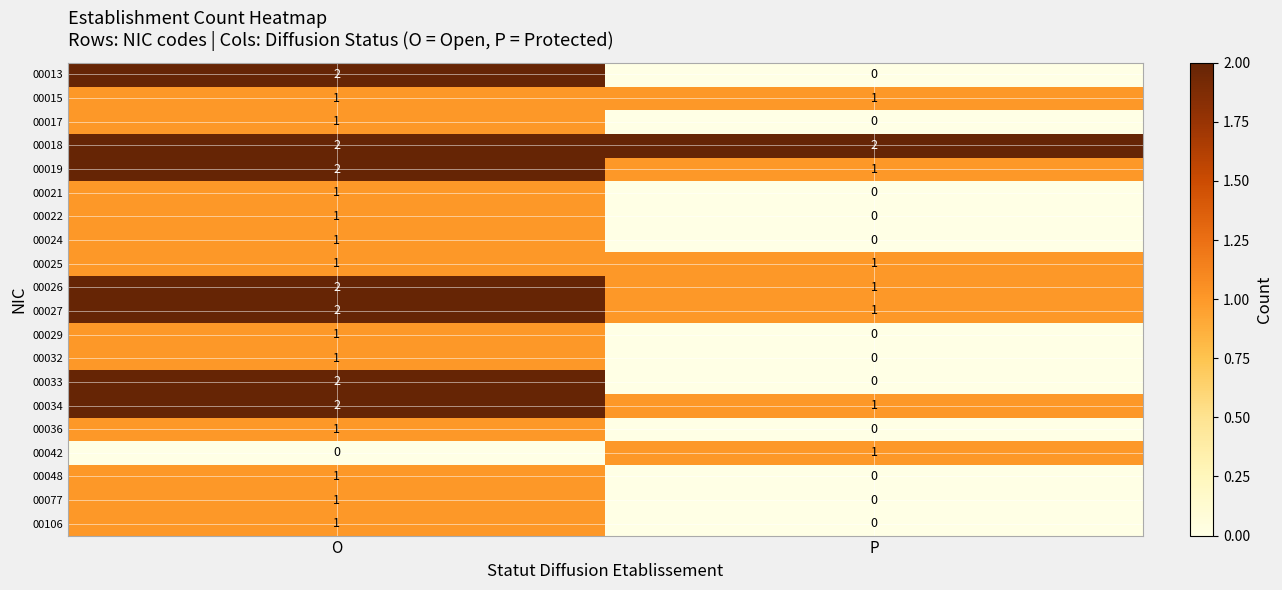

True or false: 00018 has a value of 2 at O.

True